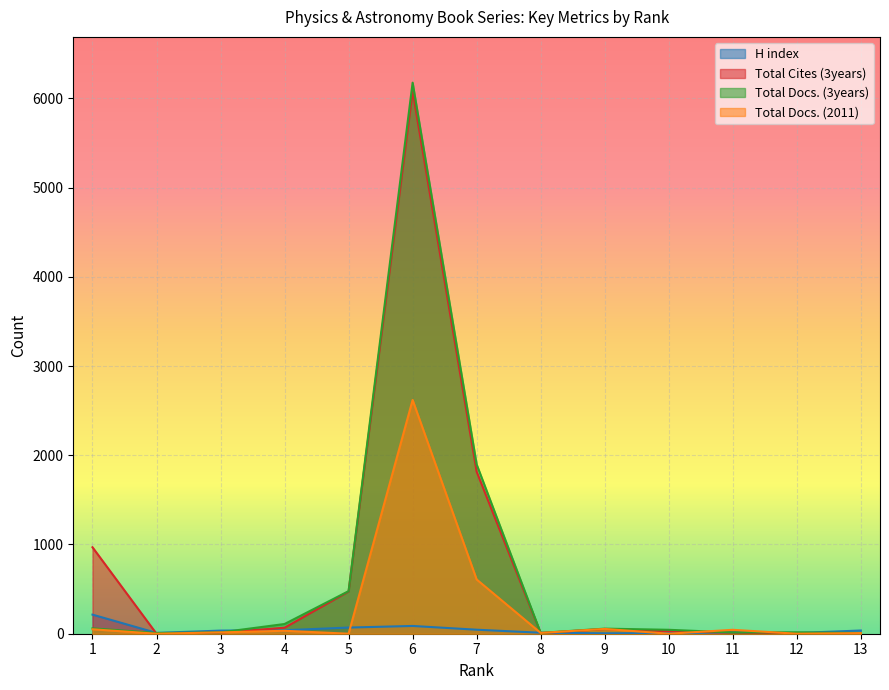

Between 2 and 1, which is larger?

1